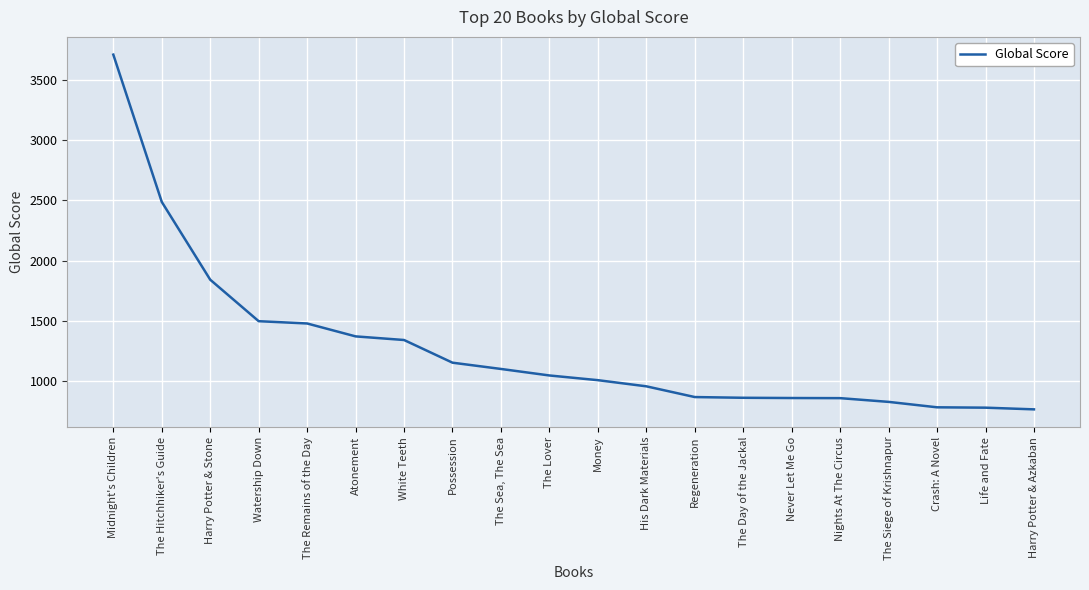

What is the change in value from Midnight's Children to Harry Potter & Azkaban?

-2941